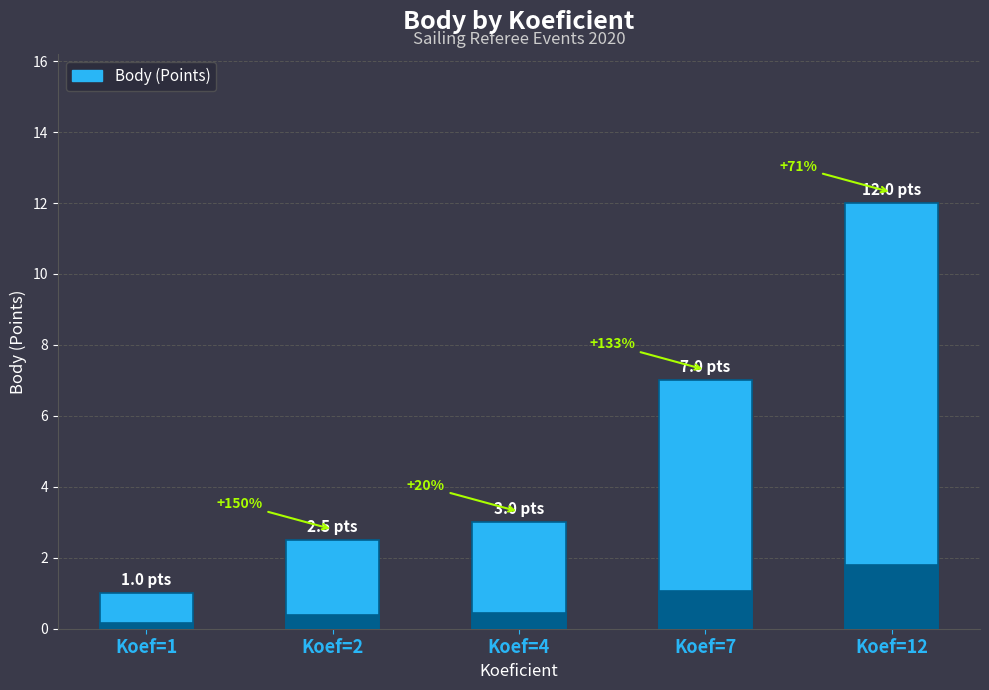

Is it true that the value at Koef=12 is 12.0?

True